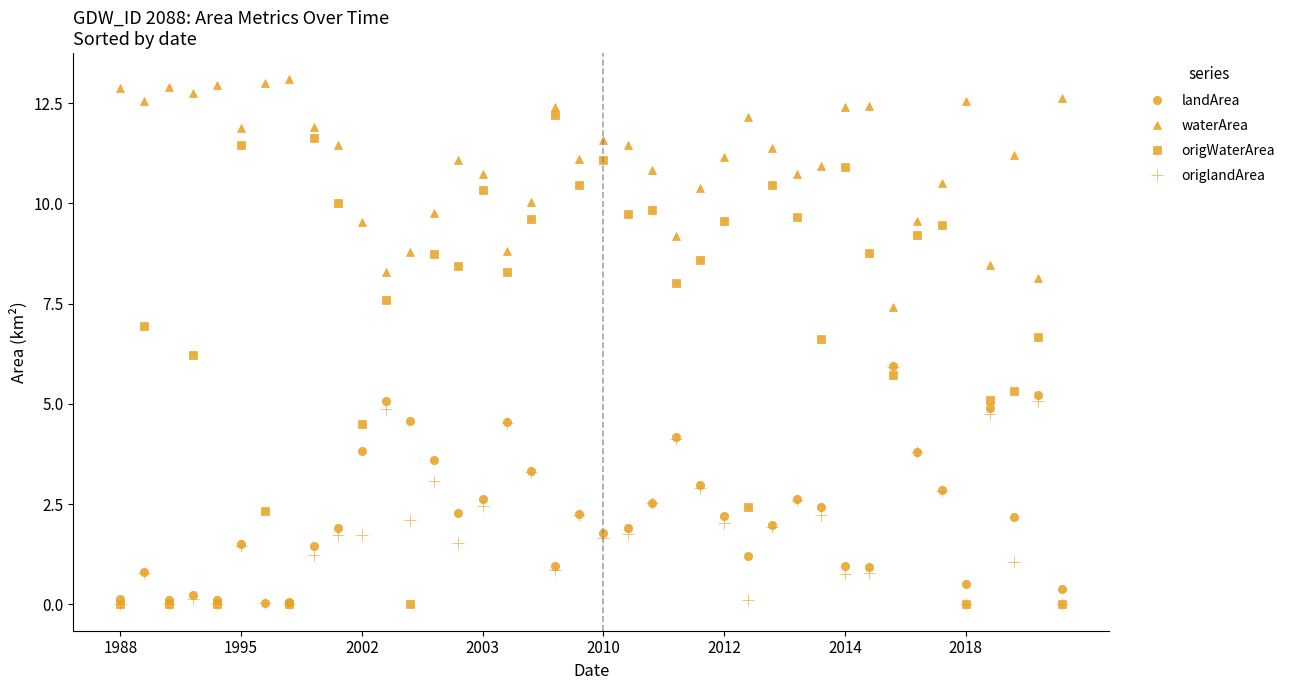

What is the maximum value shown in the chart?

13.1